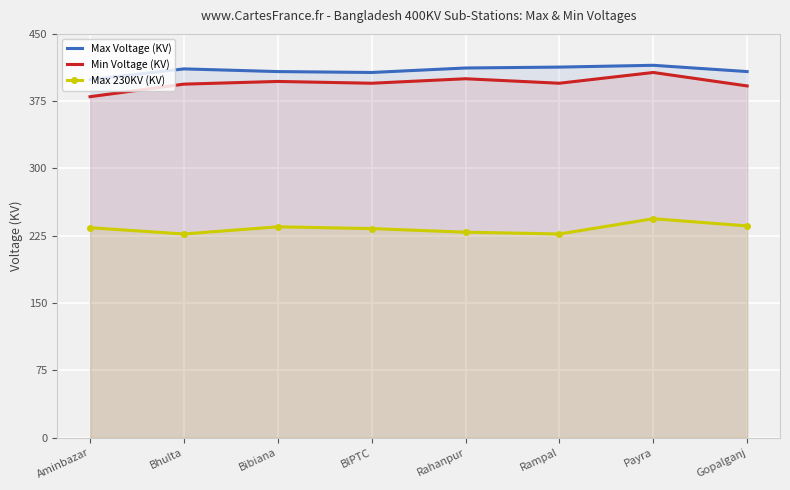

Between Rahanpur and BIPTC, which is larger?

Rahanpur